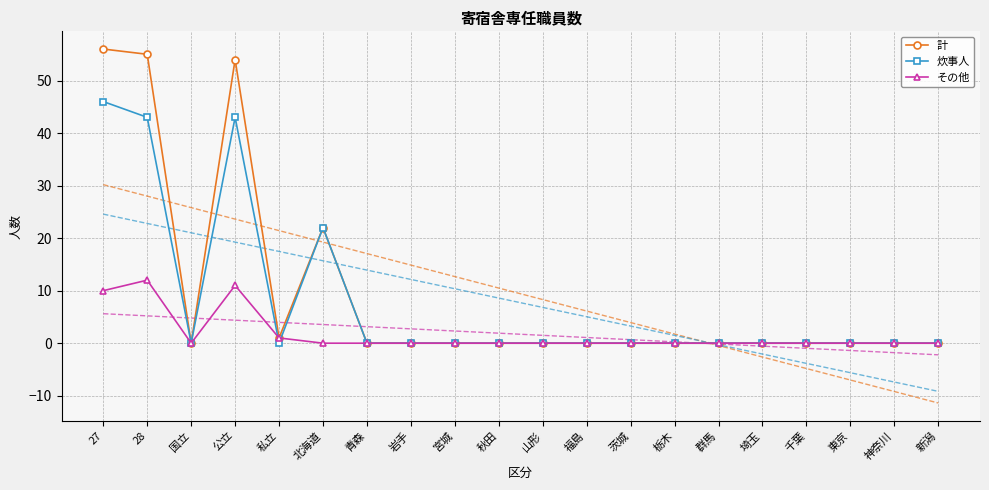

True or false: その他 and 炊事人 cross at least once.

True